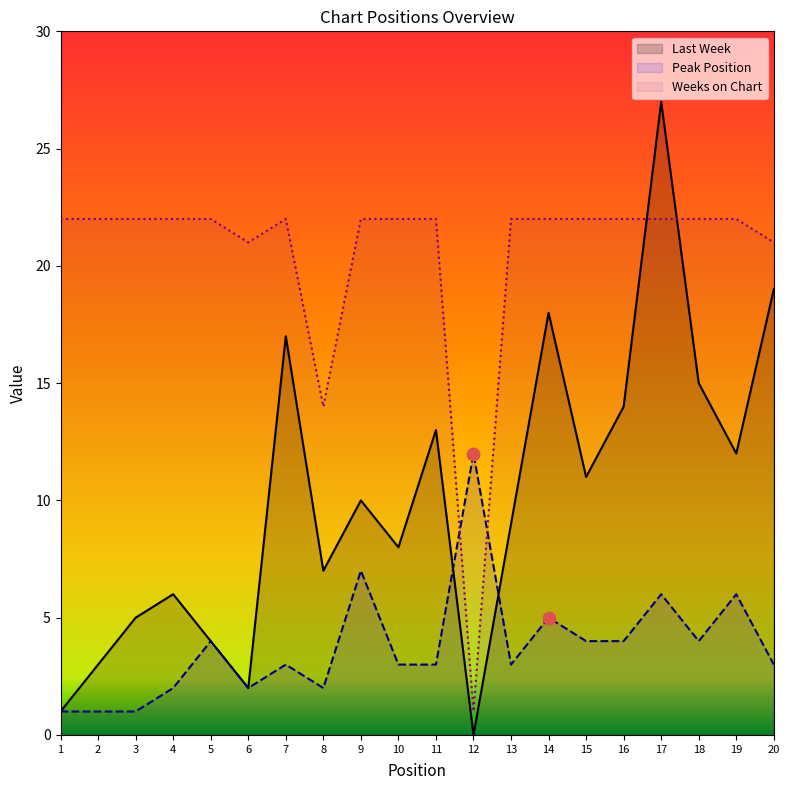

What are all the series names shown in the legend?

Last Week, Peak Position, Weeks on Chart